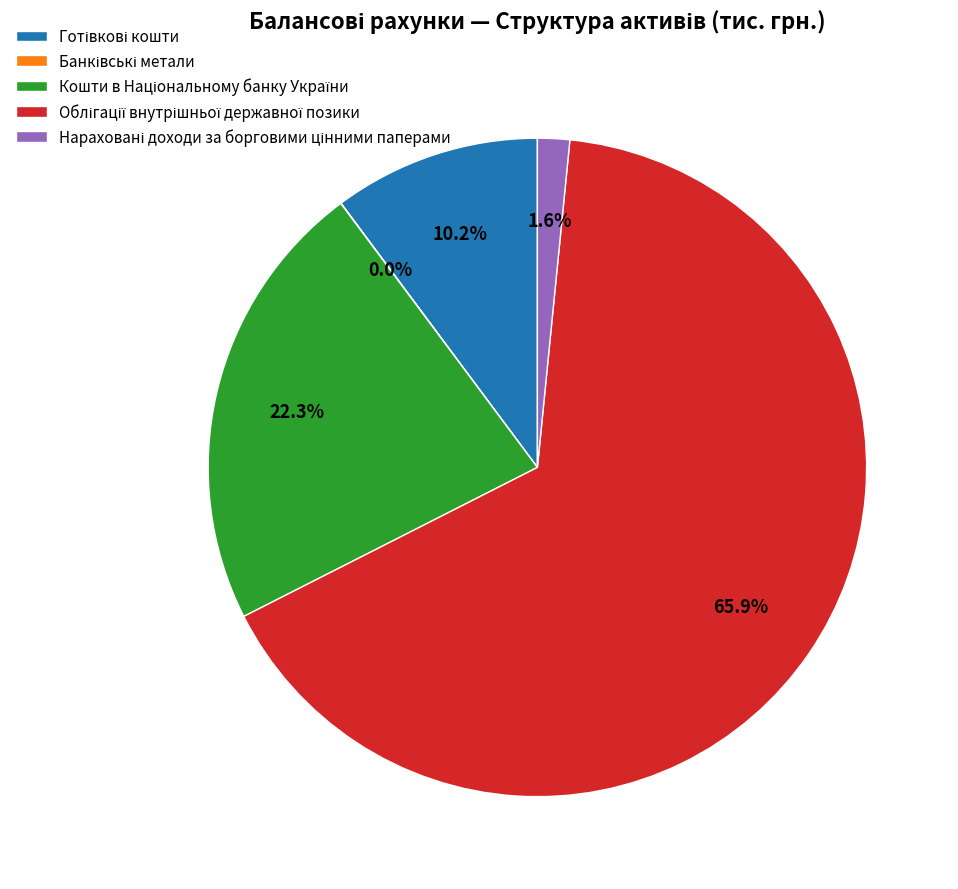

Is there a majority slice in this chart?

Yes